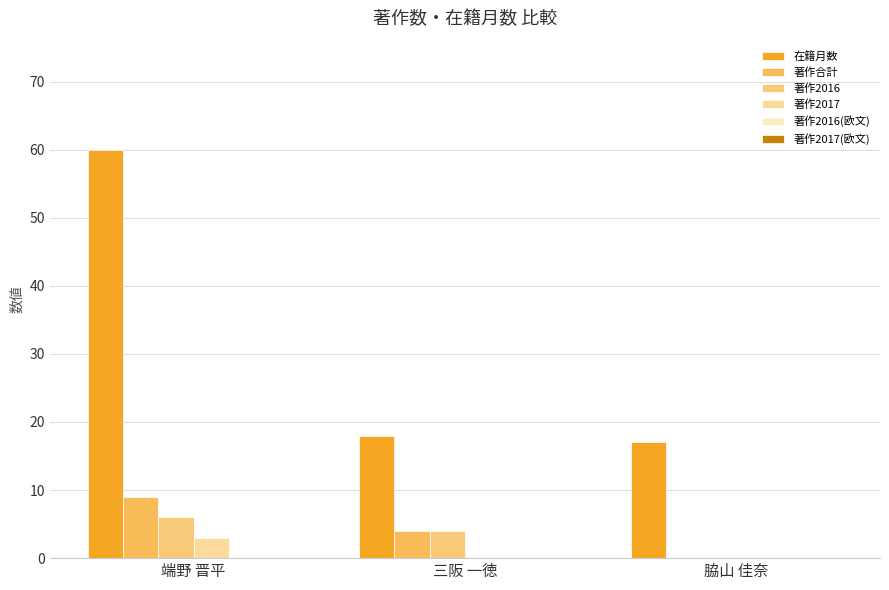

Which series has the widest spread of values?

在籍月数